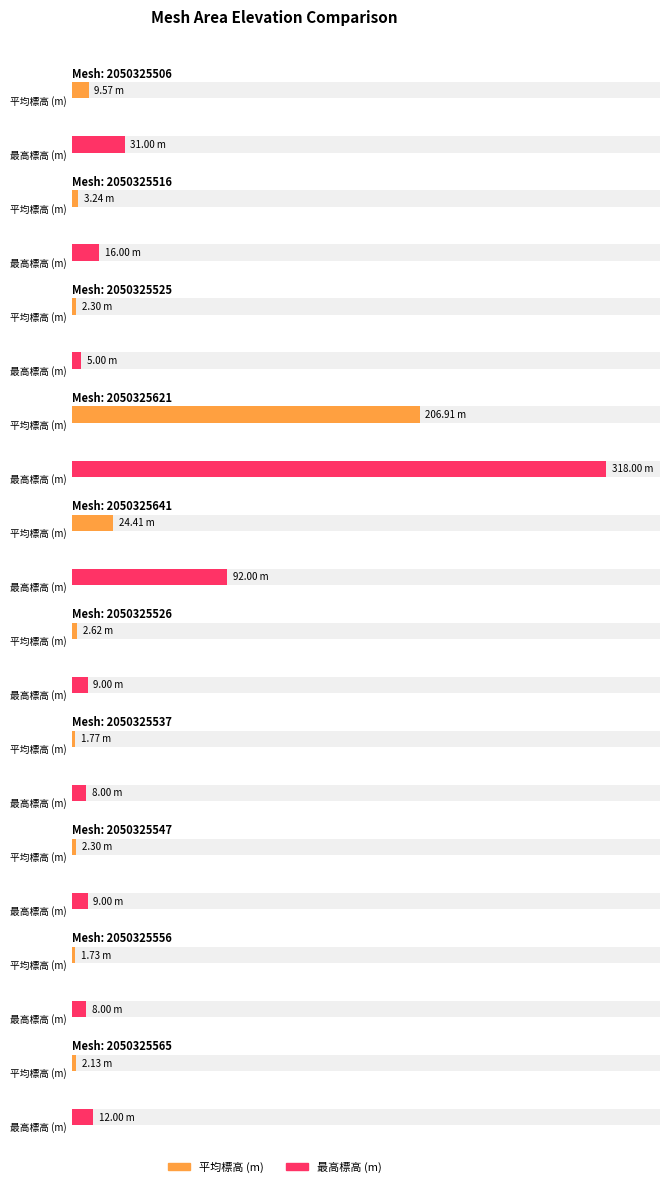

Where is 最高標高 (m) nearest to the value 161?

2050325641